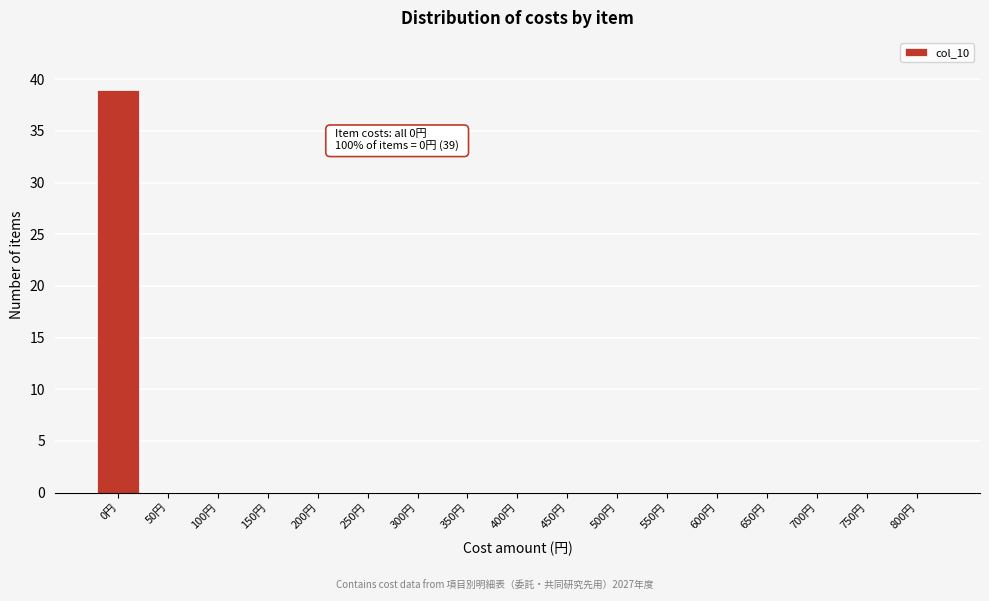

Reading left to right, transcribe all the data shown in this chart.

0円=39	50円=0	100円=0	150円=0	200円=0	250円=0	300円=0	350円=0	400円=0	450円=0	500円=0	550円=0	600円=0	650円=0	700円=0	750円=0	800円=0